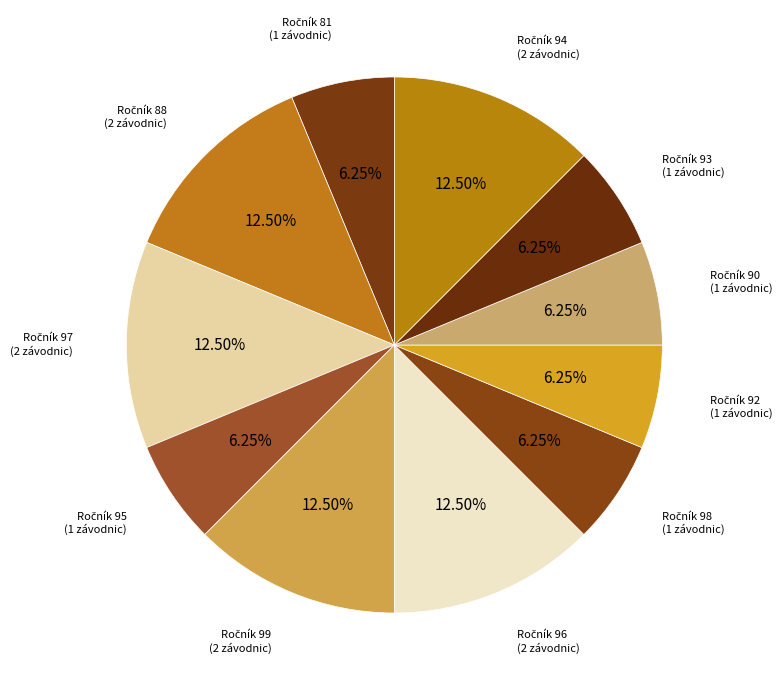

Count the number of slices in the pie.

11